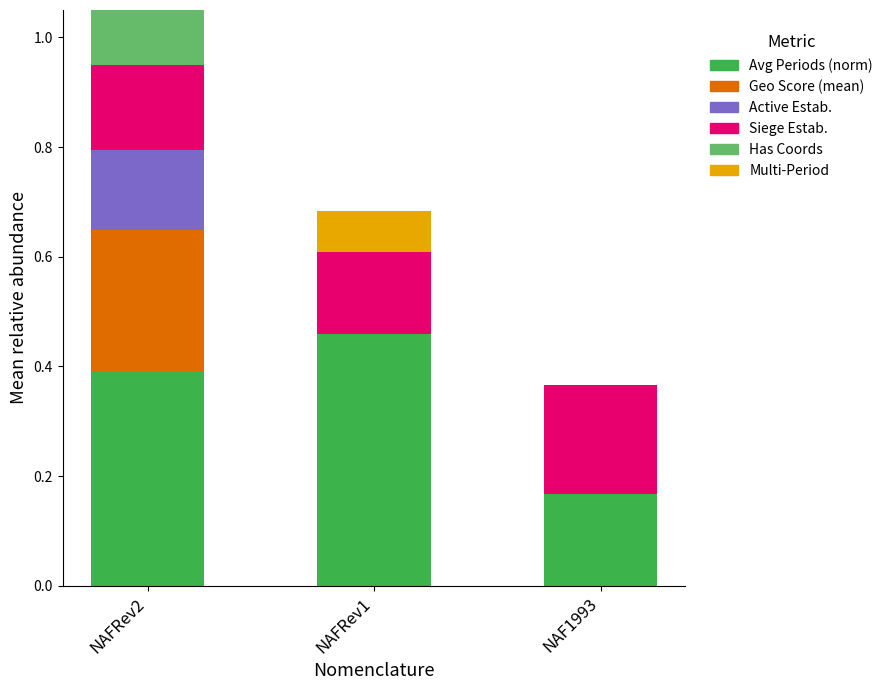

Rank the series at NAFRev2 from lowest to highest value.

Multi-Period, Has Coords, Active Estab., Siege Estab., Geo Score (mean), Avg Periods (norm)